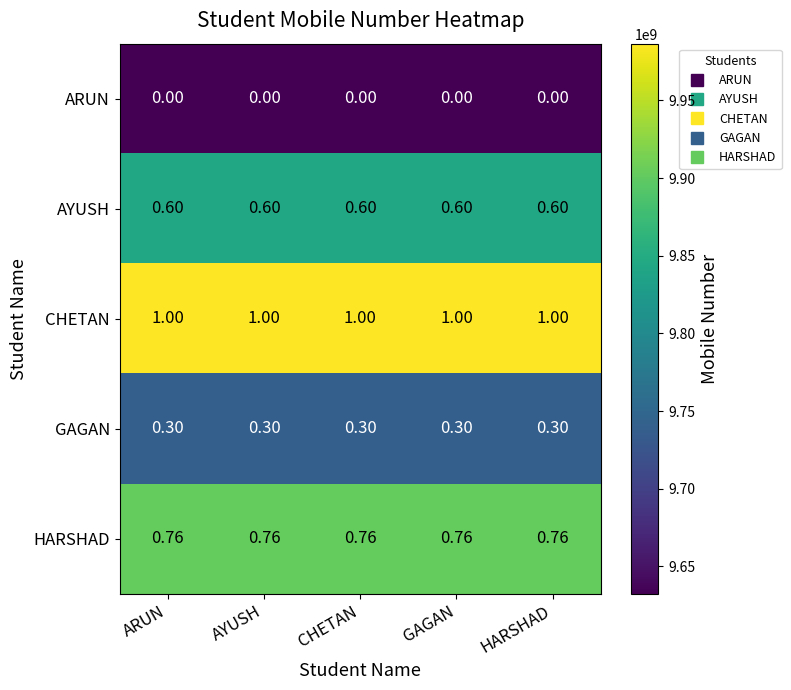

Rank the series by their maximum value, from lowest to highest.

ARUN, GAGAN, AYUSH, HARSHAD, CHETAN